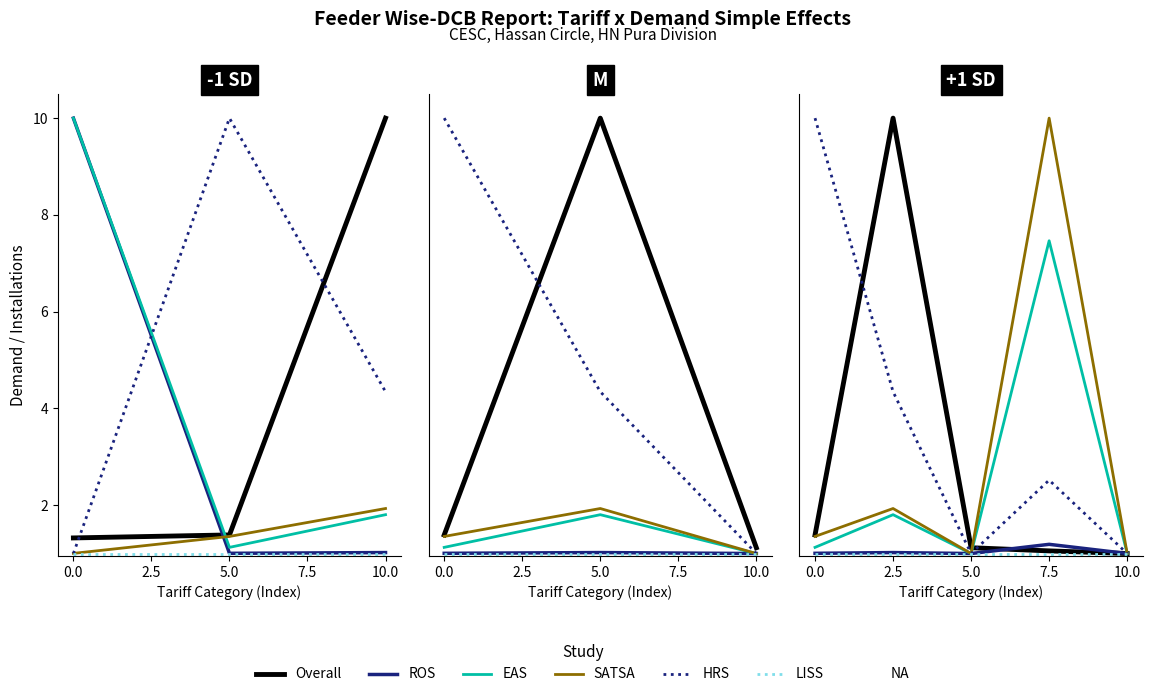

What is the difference between the highest and lowest values at 5.0?

0.1